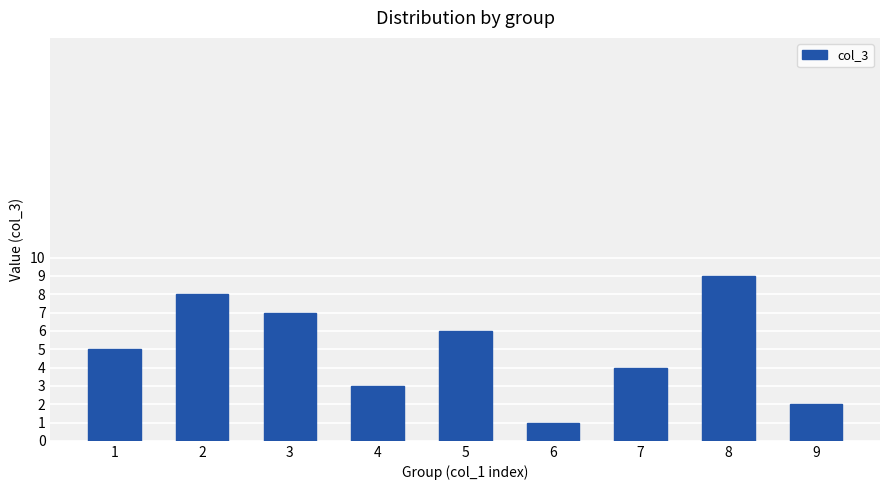

Which label corresponds to the smallest value in the chart?

6